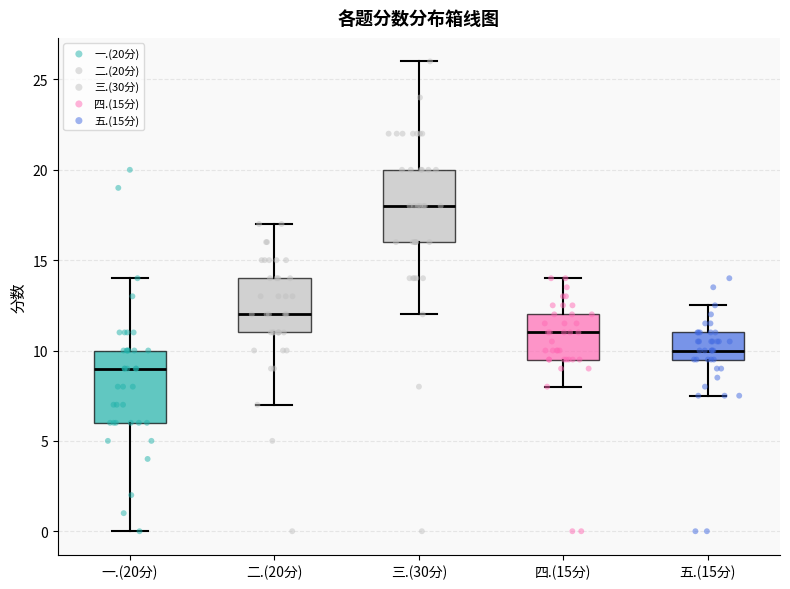

Reading left to right, transcribe this box plot: for each box, give where its median line is, the range the box spans, and where its two whiskers end, as read against the y-axis. The values are not printed on the chart, so give them approximately, as read against the axis.

一.(20分): median 9.0, box 6.0 to 10.0, whiskers 0.0 to 14.0
二.(20分): median 12.0, box 11.0 to 14.0, whiskers 7.0 to 17.0
三.(30分): median 18.0, box 16.0 to 20.0, whiskers 12.0 to 26.0
四.(15分): median 11.0, box 9.5 to 12.0, whiskers 8.0 to 14.0
五.(15分): median 10.0, box 9.5 to 11.0, whiskers 7.5 to 12.5